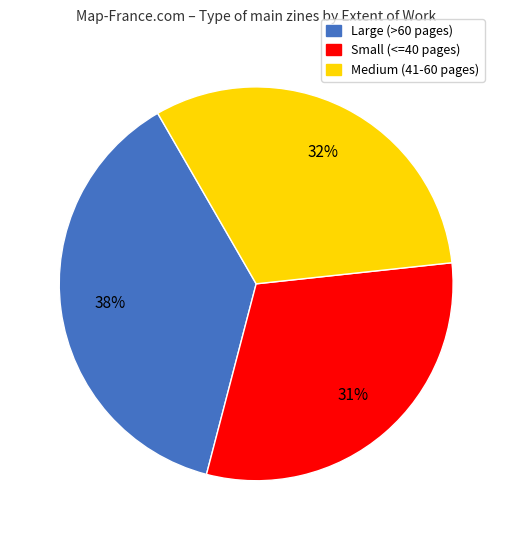

Is the sum of Medium (41-60 pages) and Small (<=40 pages) greater than half?

Yes